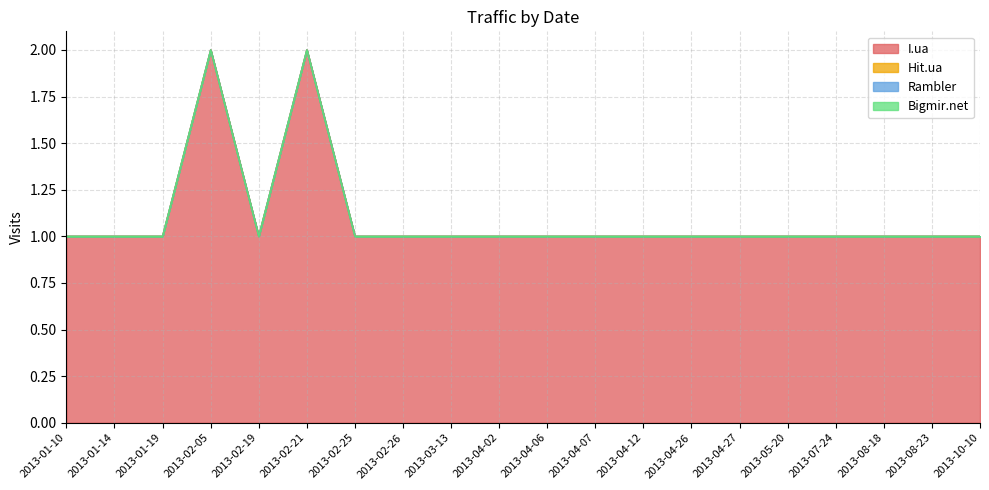

At 2013-02-25, list the series in order from largest to smallest.

I.ua, Hit.ua, Rambler, Bigmir.net